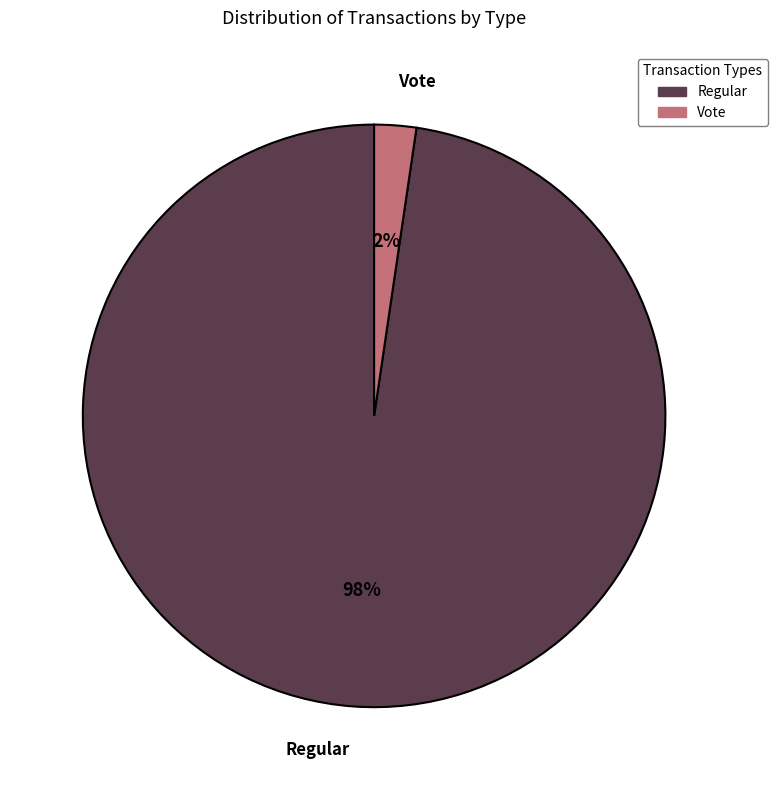

To the nearest percent, what is the combined percentage of Regular and Vote?

100%